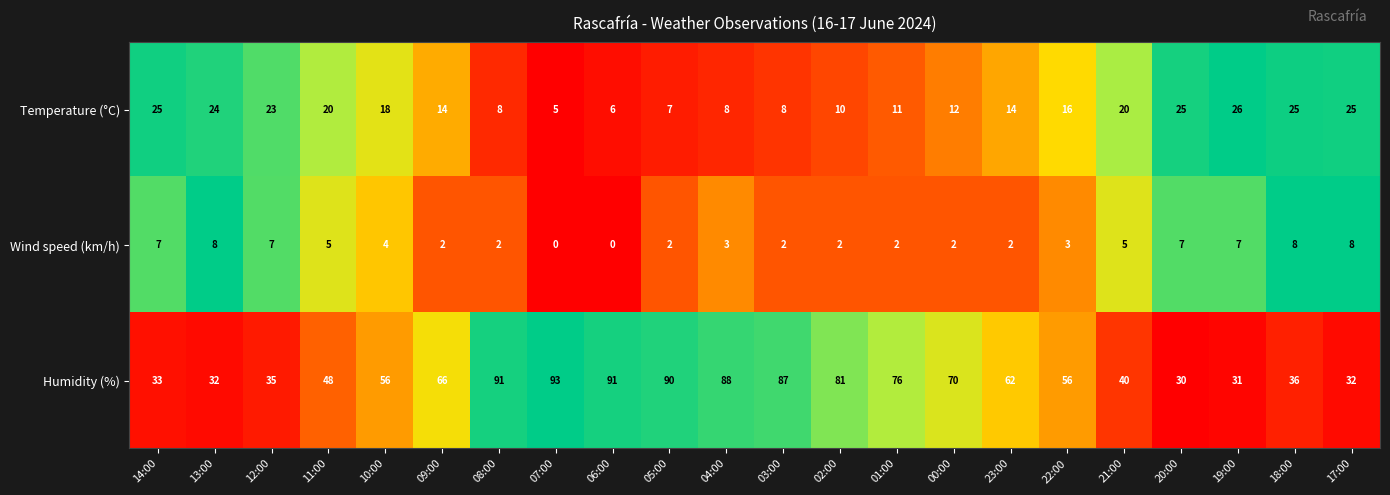

True or false: Humidity (%) has a value of 33 at 14:00.

True